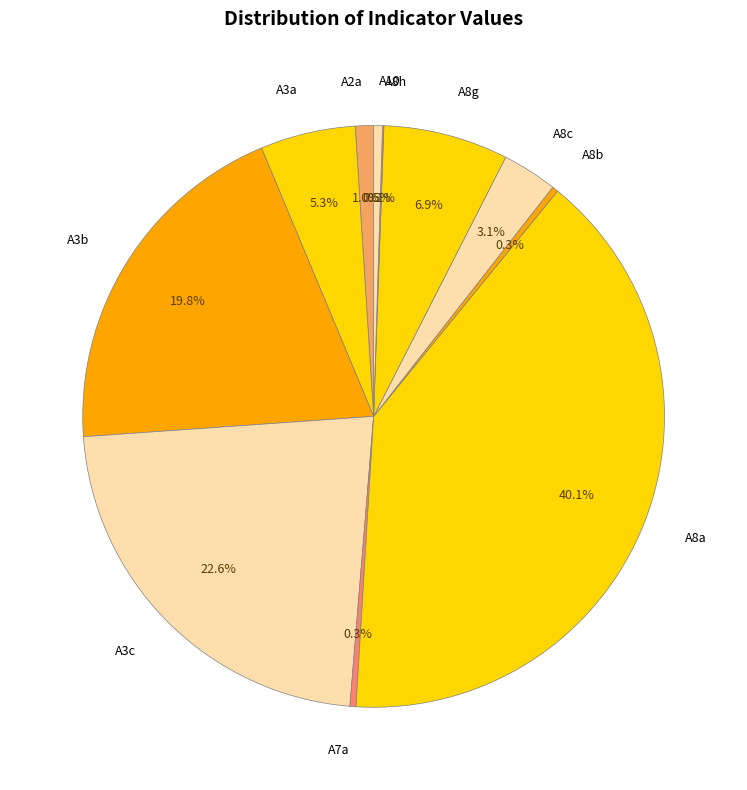

Is the sum of A7a and A2a greater than half?

No